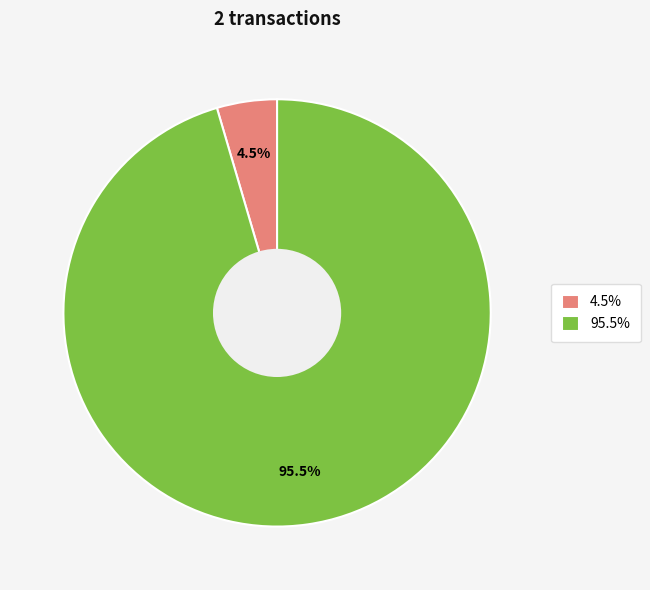

Count the number of slices in the pie.

2